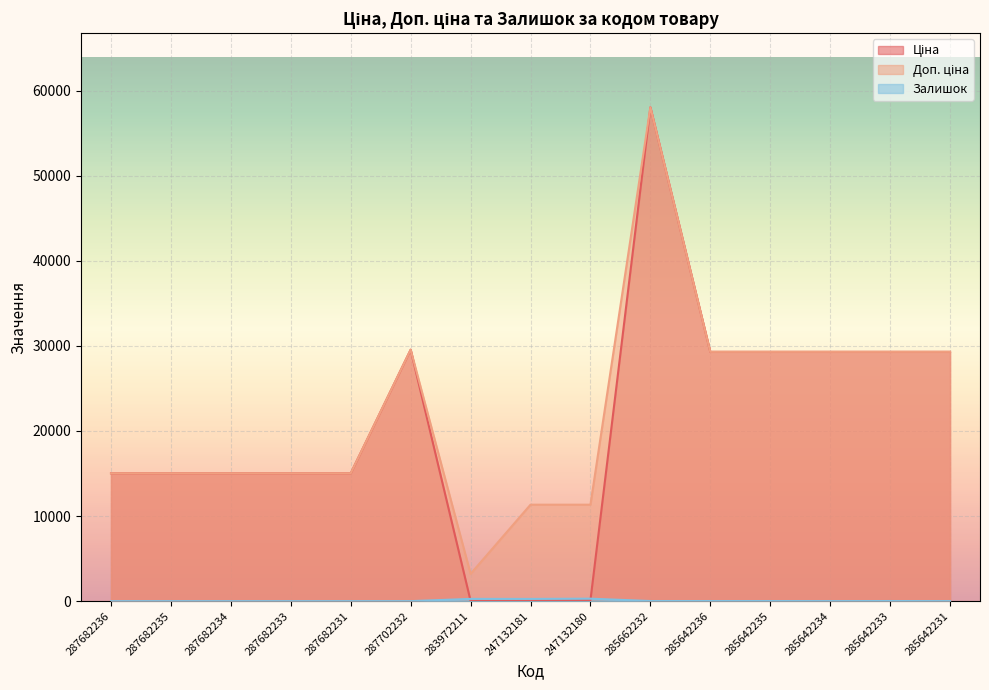

How many intersections are there between Ціна and Залишок?

2